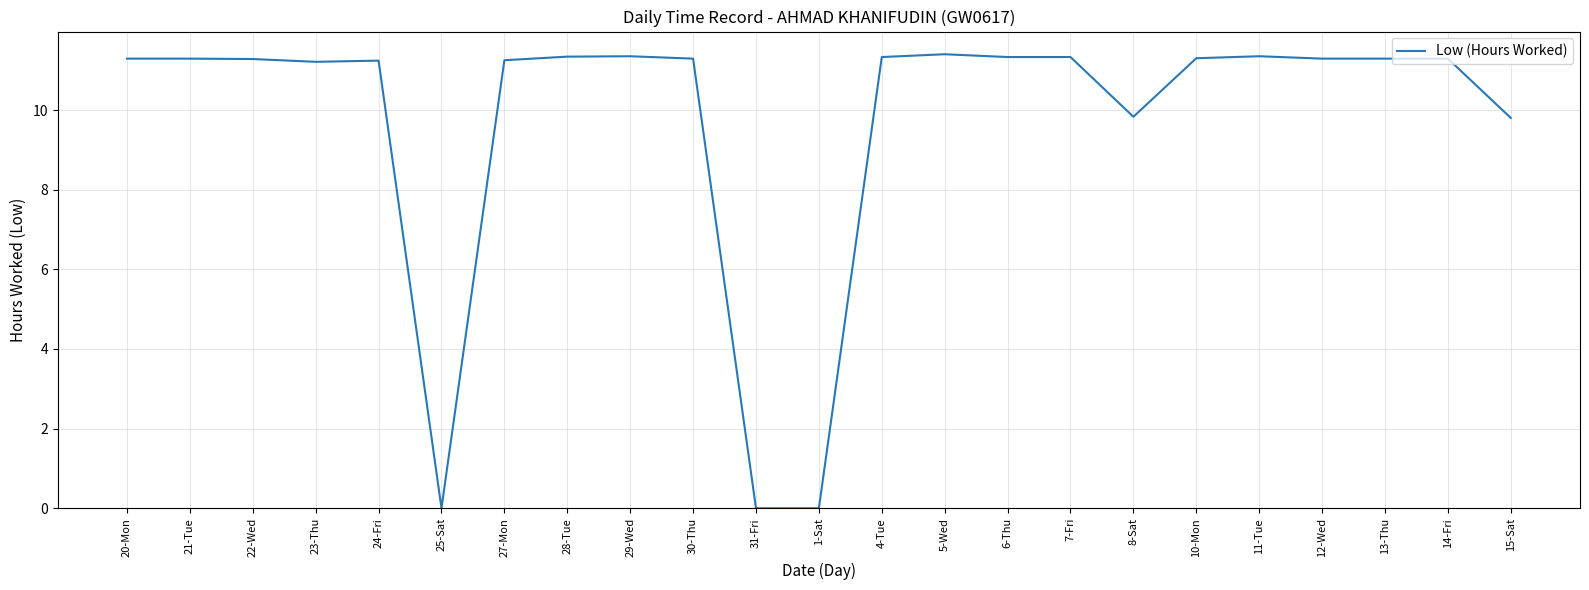

How many series are shown in this chart?

1